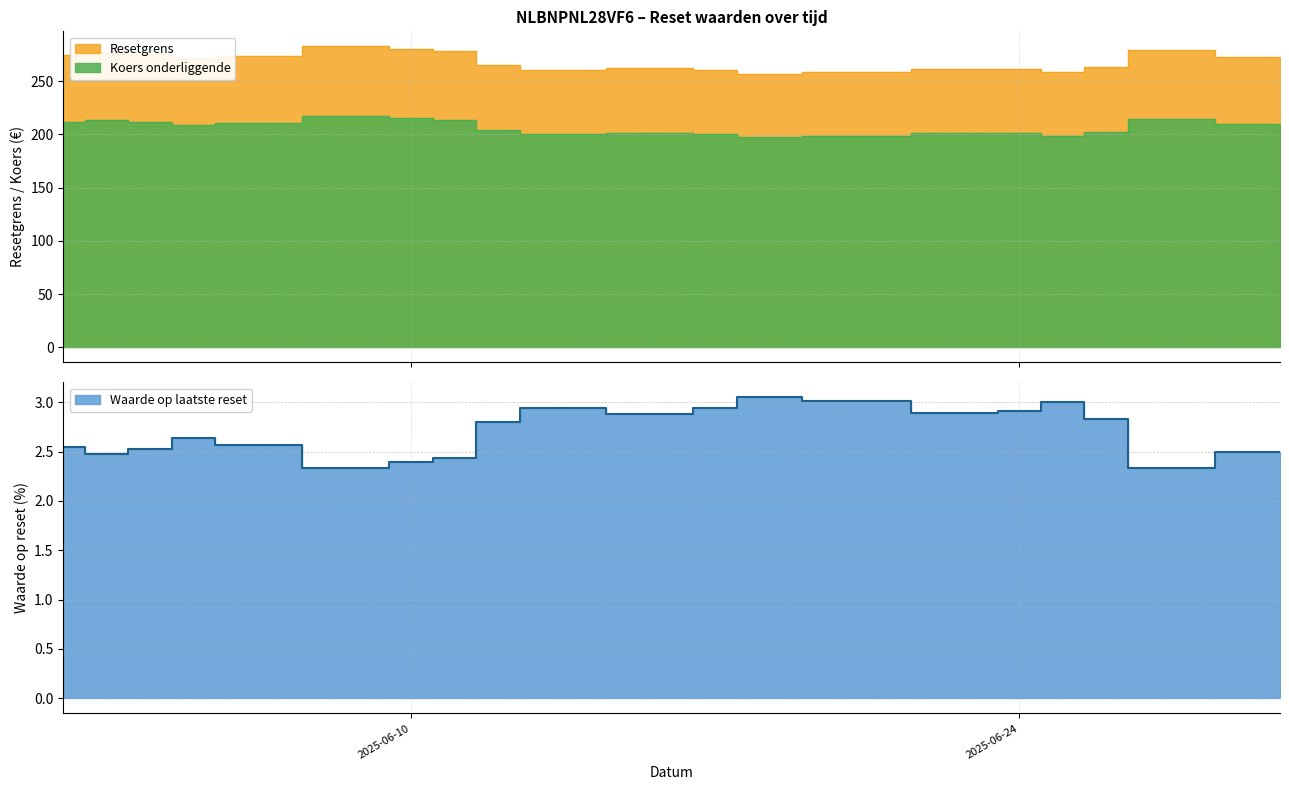

Is the value of Waarde op laatste reset at 2025-06-24 greater than the value of Koers onderliggende at 2025-06-05?

No